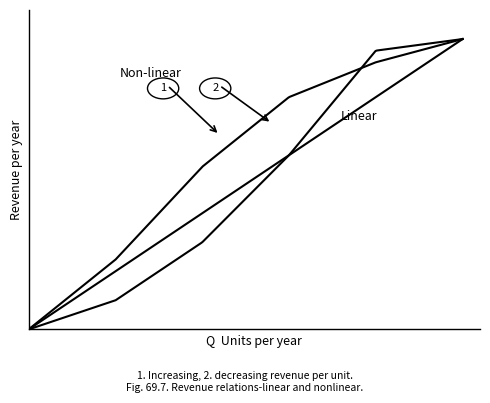

Does the chart have visible grid lines?

No